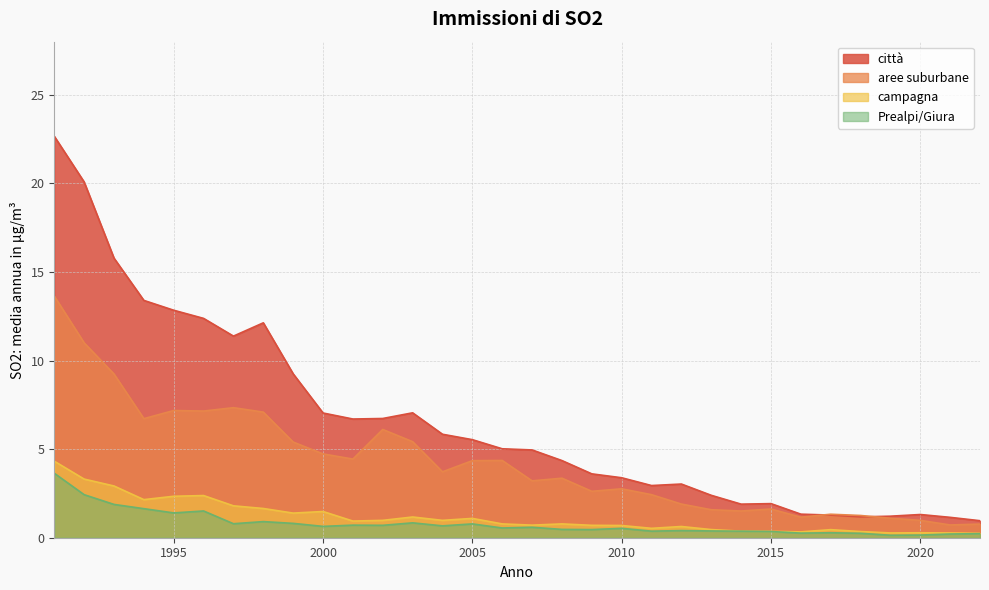

Which series has the largest range (max minus min)?

città